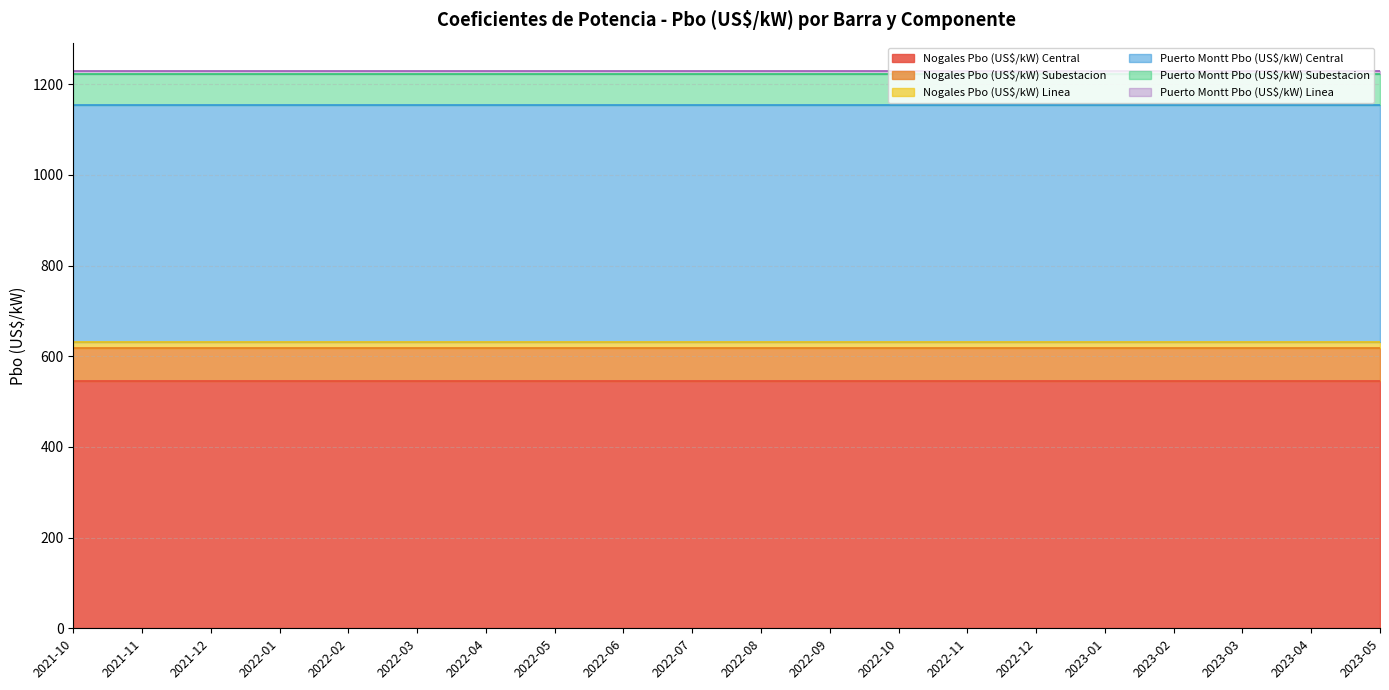

What is the value of the Puerto Montt Pbo (US$/kW) Linea point at the 3rd from the left?

7.7